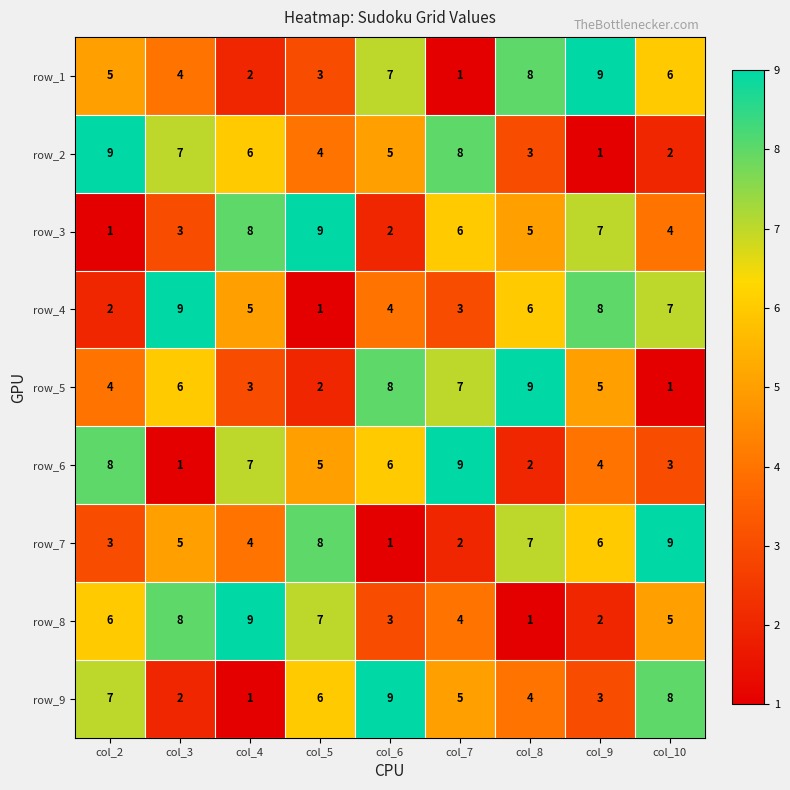

What is the minimum value for row_3?

1